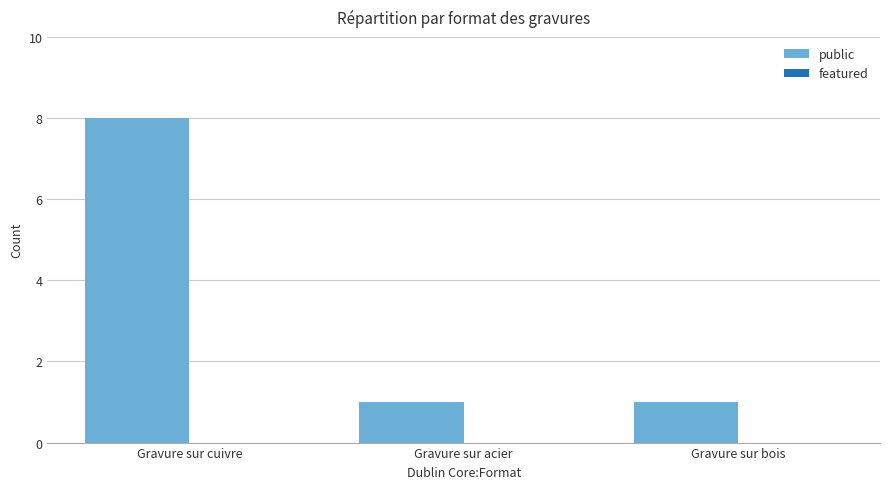

The chart shows a value of 11 at Gravure sur cuivre. True or false?

False